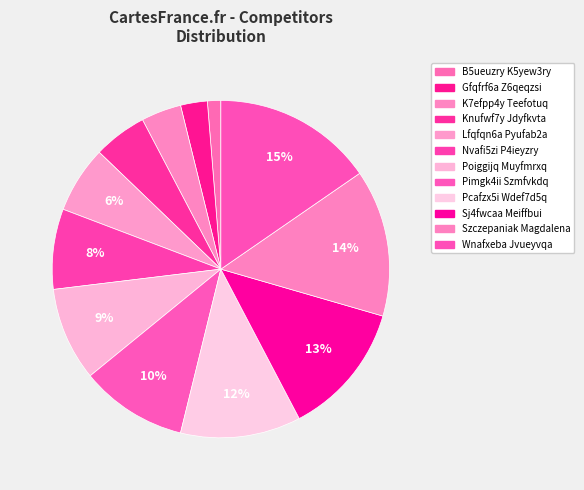

How many segments does this pie chart have?

12